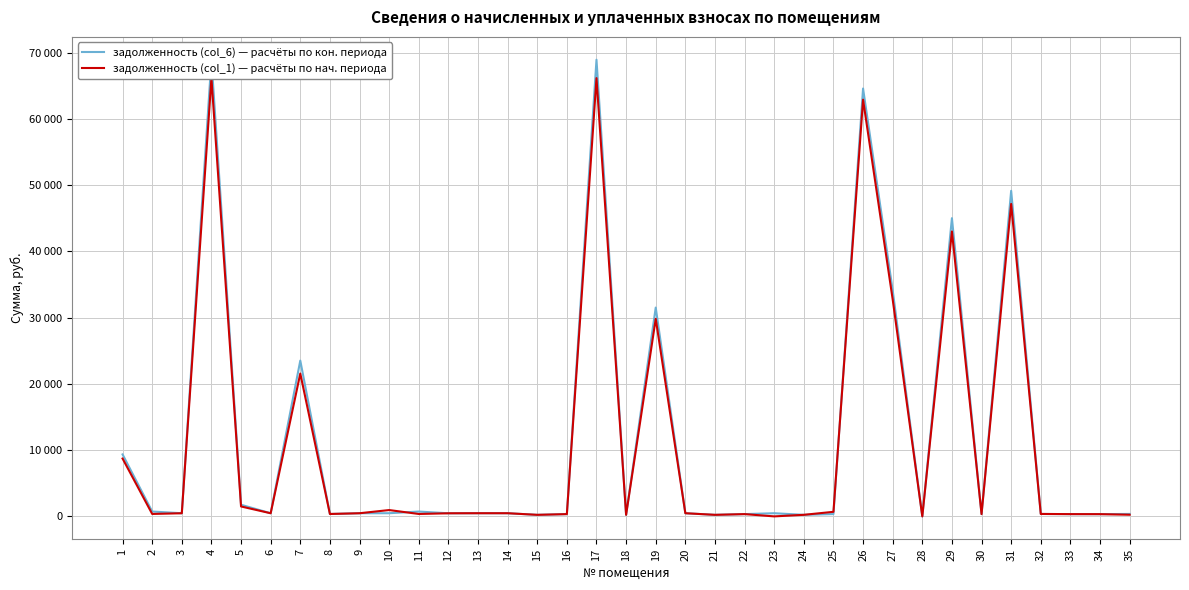

At 15, list the series in order from largest to smallest.

задолженность (col_6) — расчёты по кон. периода, задолженность (col_1) — расчёты по нач. периода